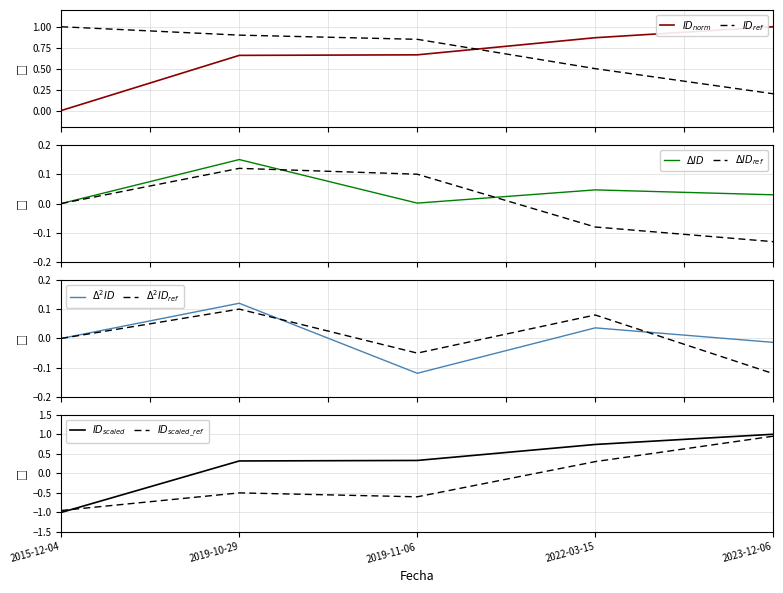

True or false: the data has more than 0 interior local peaks.

False